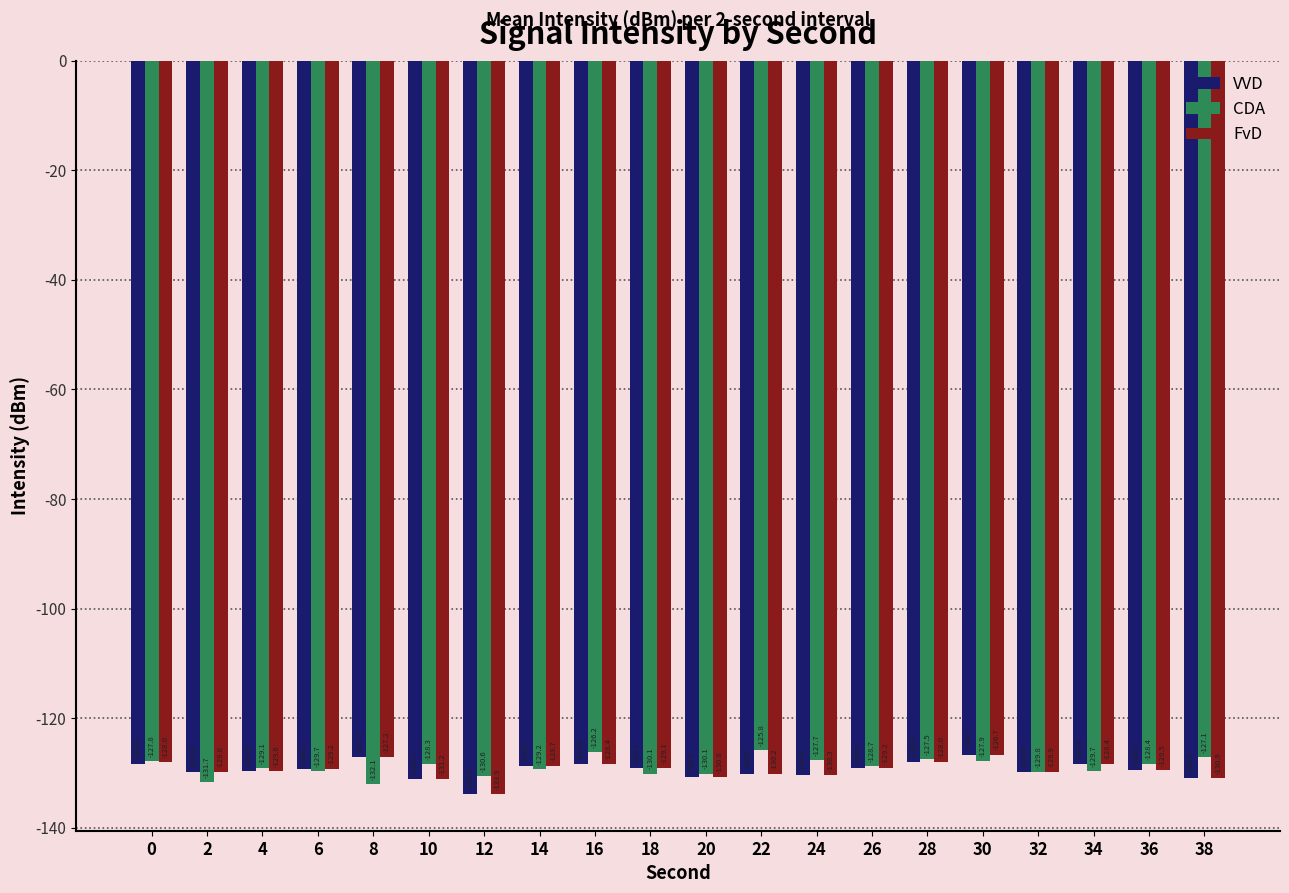

What is the spread (max minus min) of values at 26?

0.5